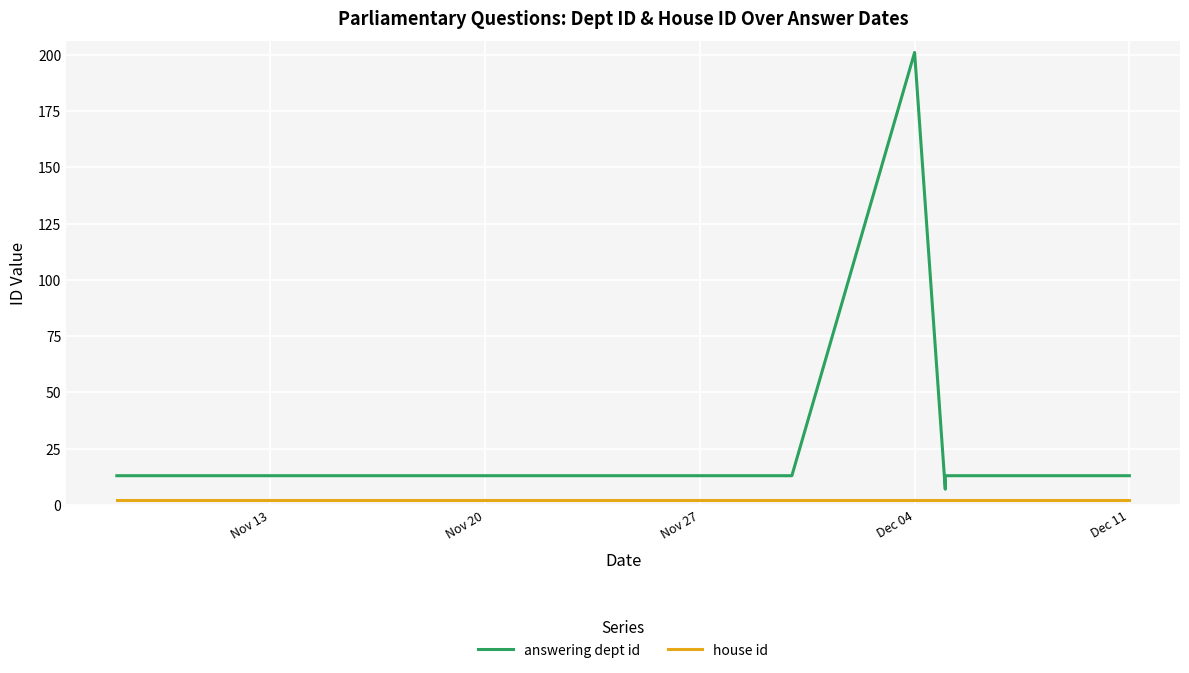

True or false: house id and answering dept id cross at least once.

False